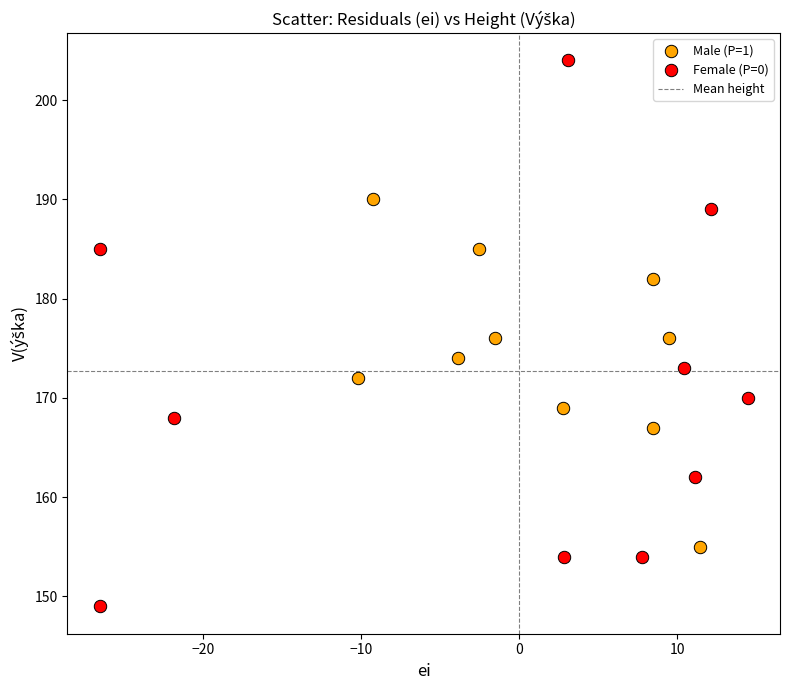

Which series has the widest spread of Y values?

Female (P=0)